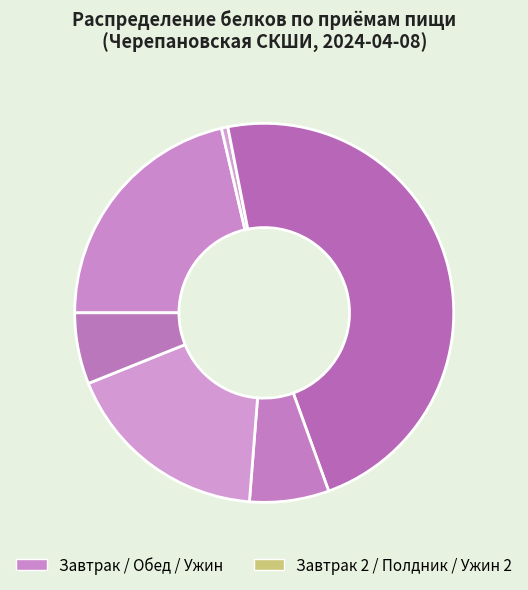

How many slices are in this pie chart?

6